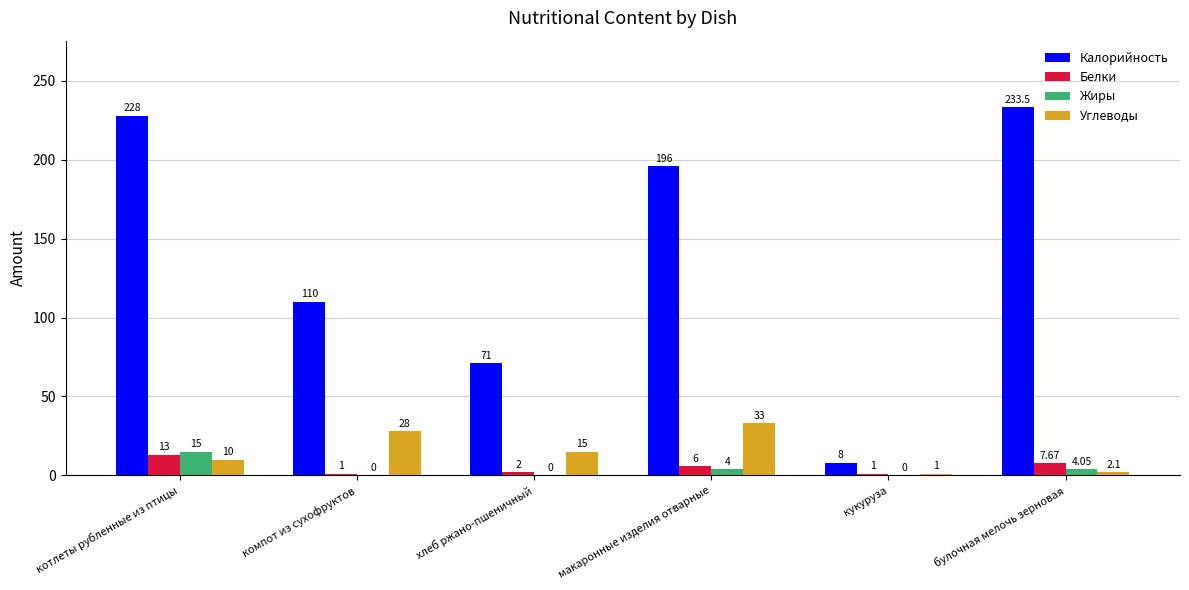

Which category has the highest value in the Жиры series?

котлеты рубленные из птицы